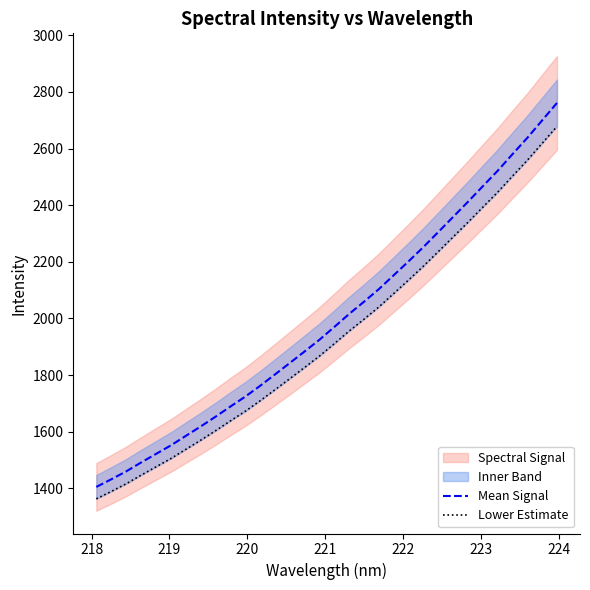

True or false: Lower Estimate and Mean Signal intersect in this chart.

False